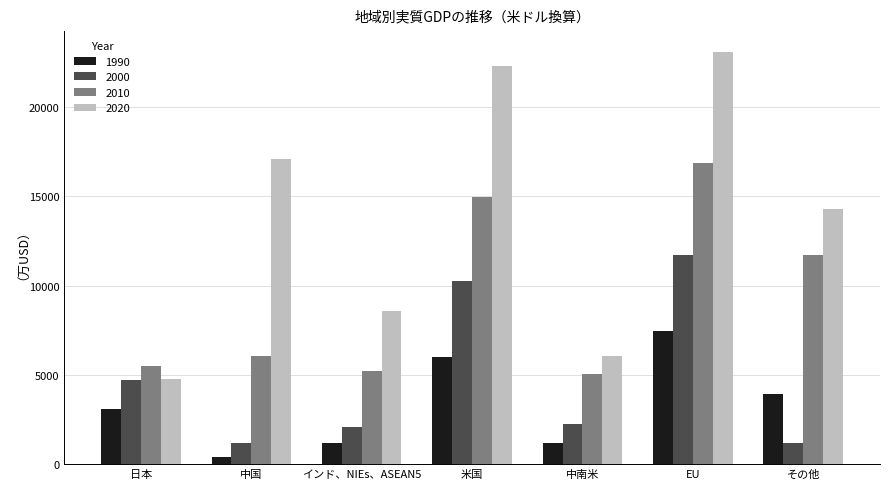

Which series changed the most between インド、NIEs、ASEAN5 and EU?

2020